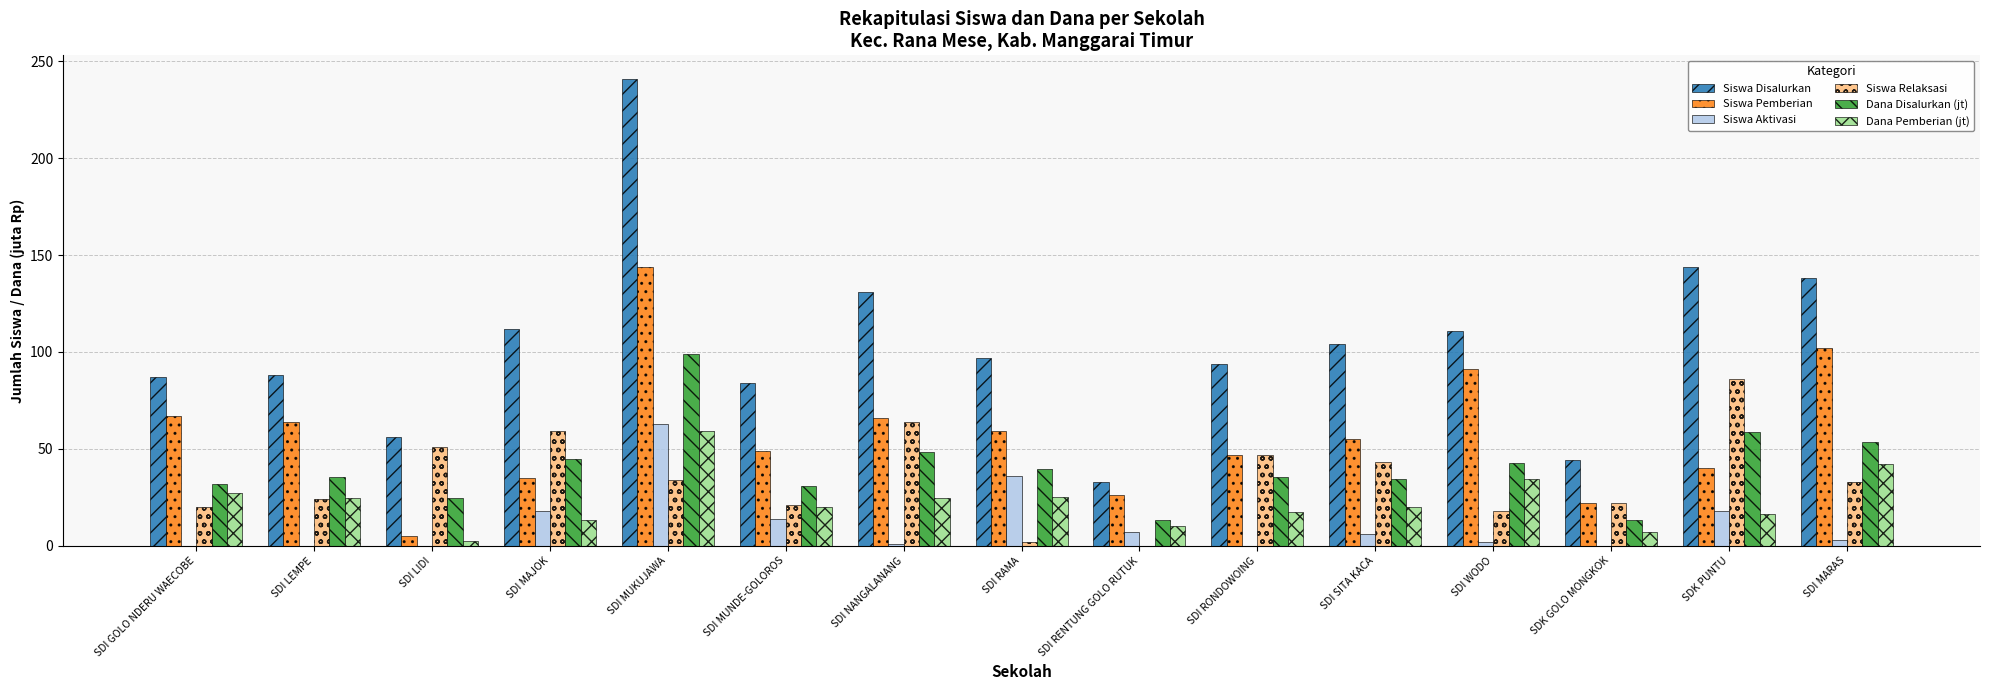

At which category is the sum across all series the highest?

SDI MUKUJAWA